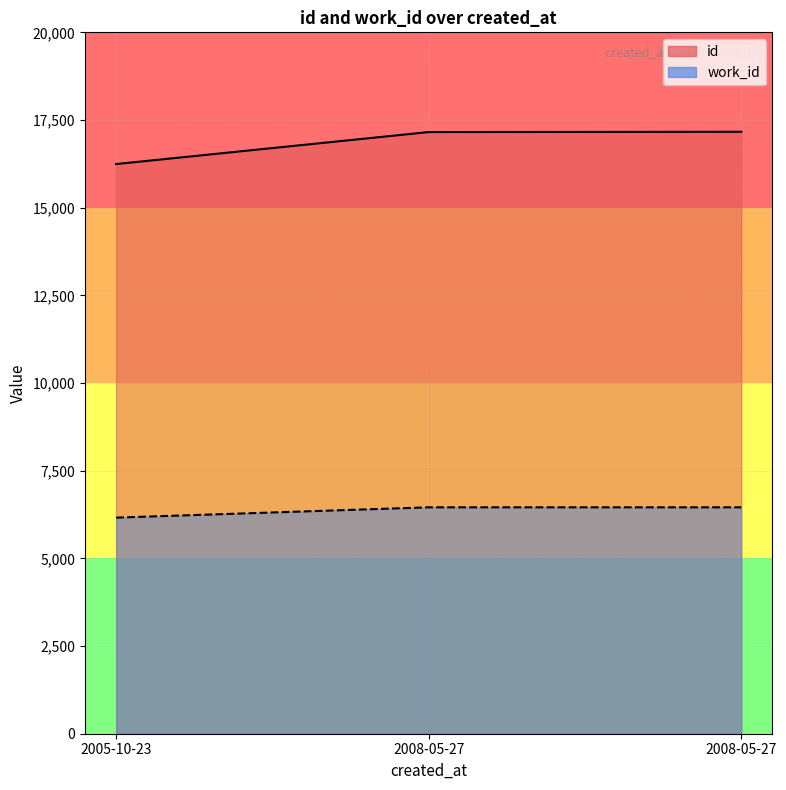

Reading left to right, list all the values displayed in this chart.

id: 2005-10-23=16244	2008-05-27=17156	2008-05-27=17165
work_id: 2005-10-23=6162	2008-05-27=6456	2008-05-27=6456